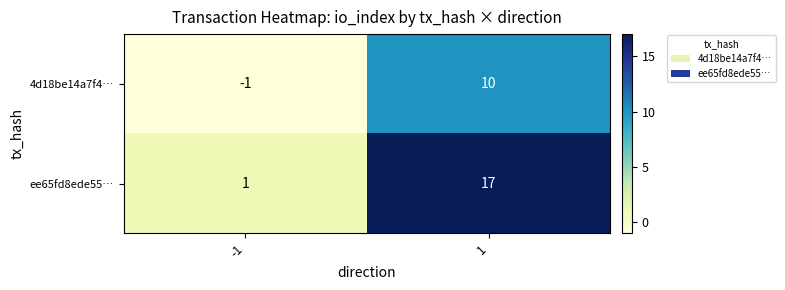

Is it true that ee65fd8ede55… equals 10 at 1?

False